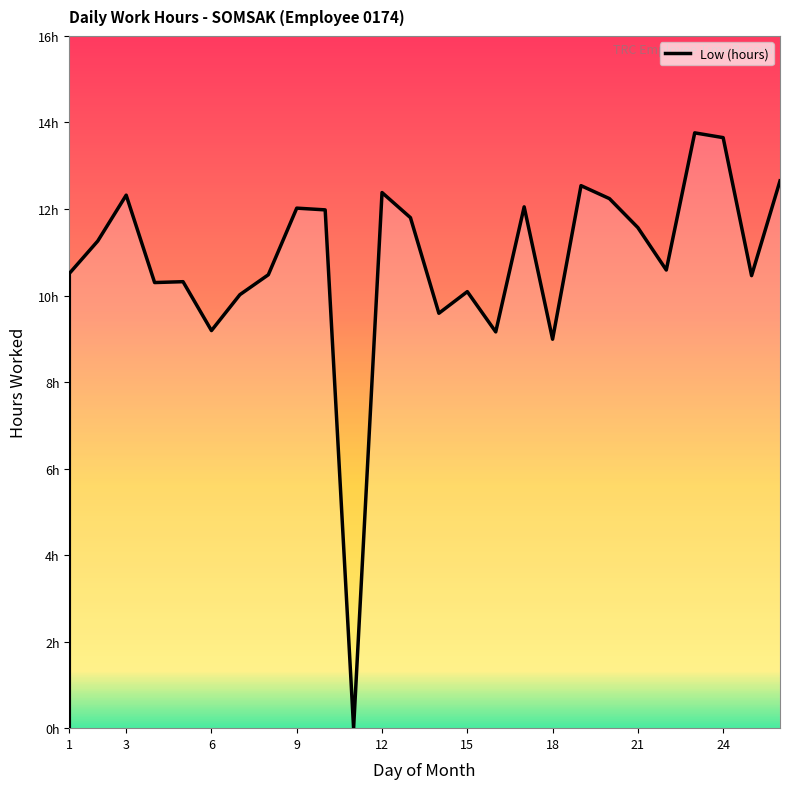

What is the greatest value displayed?

13.8